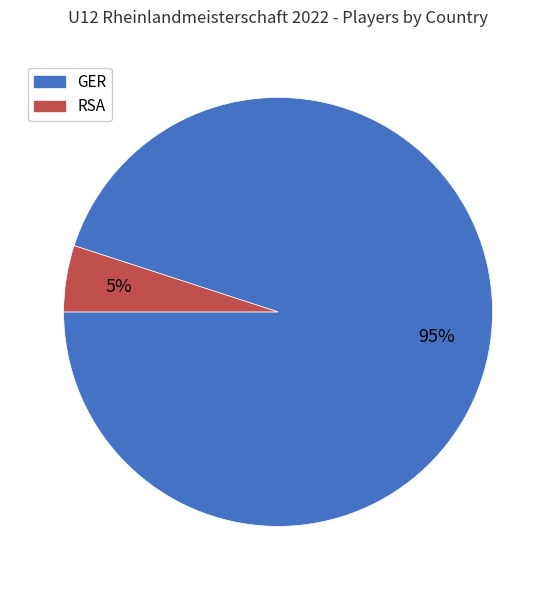

Which category has the smallest portion of the pie?

RSA